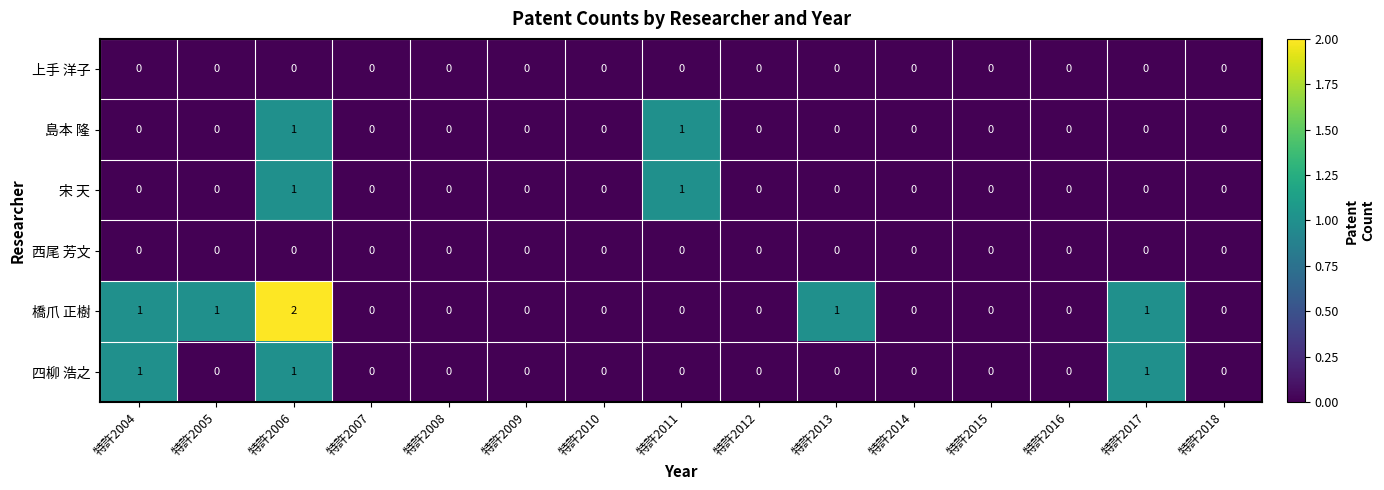

Is it true that 島本 隆 equals 0 at 特許2010?

True